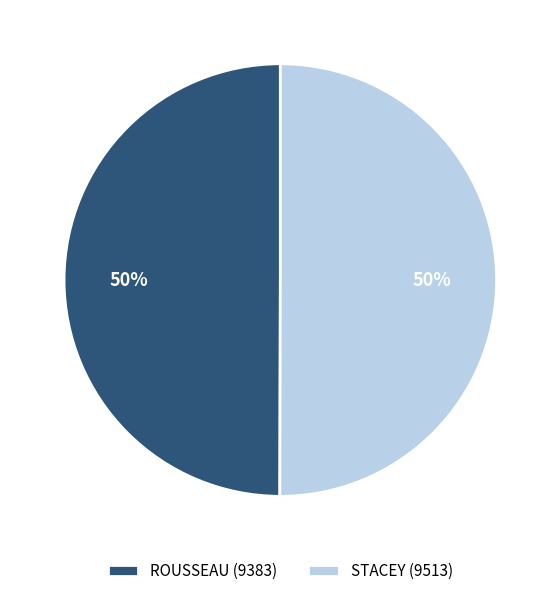

To the nearest percent, what percentage of the pie is ROUSSEAU (9383)?

50%